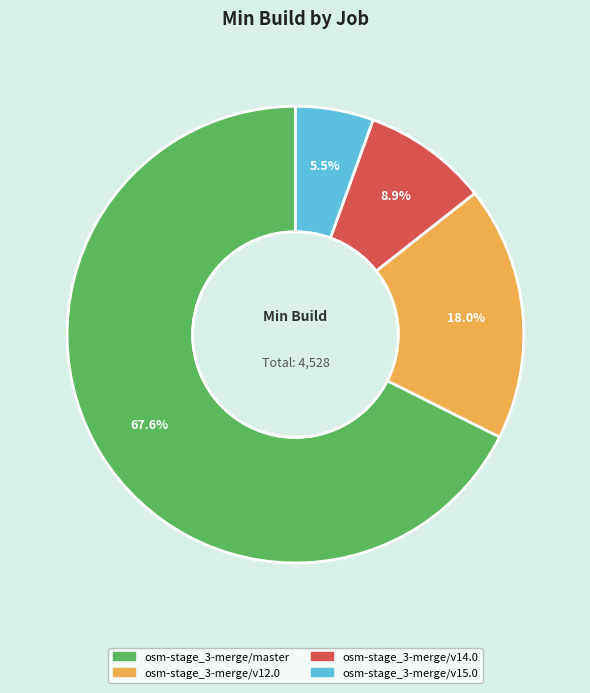

To the nearest percent, what is the combined percentage of osm-stage_3-merge/v14.0 and osm-stage_3-merge/v15.0?

14%